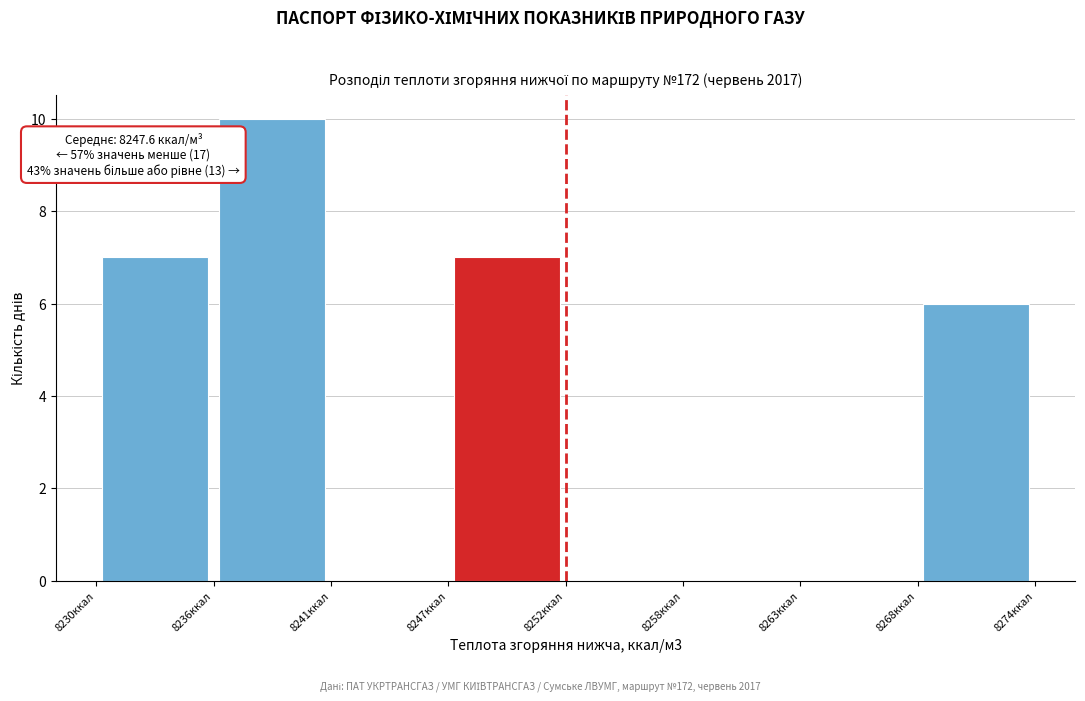

Which range on the x-axis has the tallest bar?

8236 to 8241